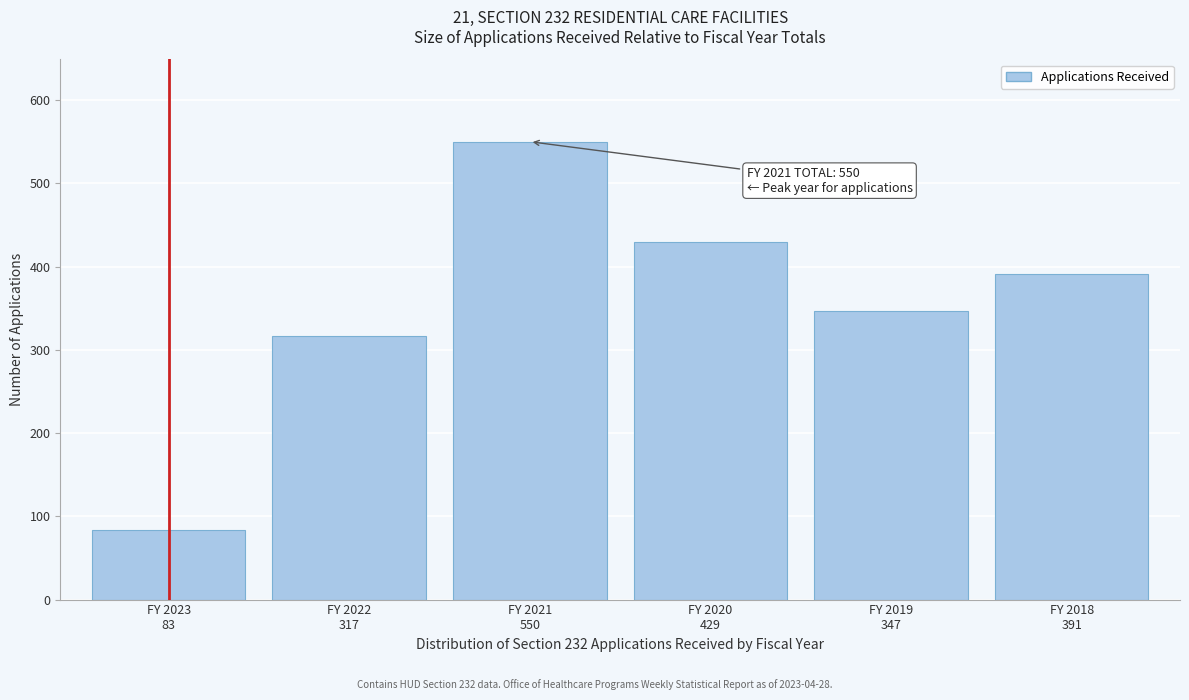

Reading left to right, list all the values displayed in this chart.

83	317	550	429	347	391